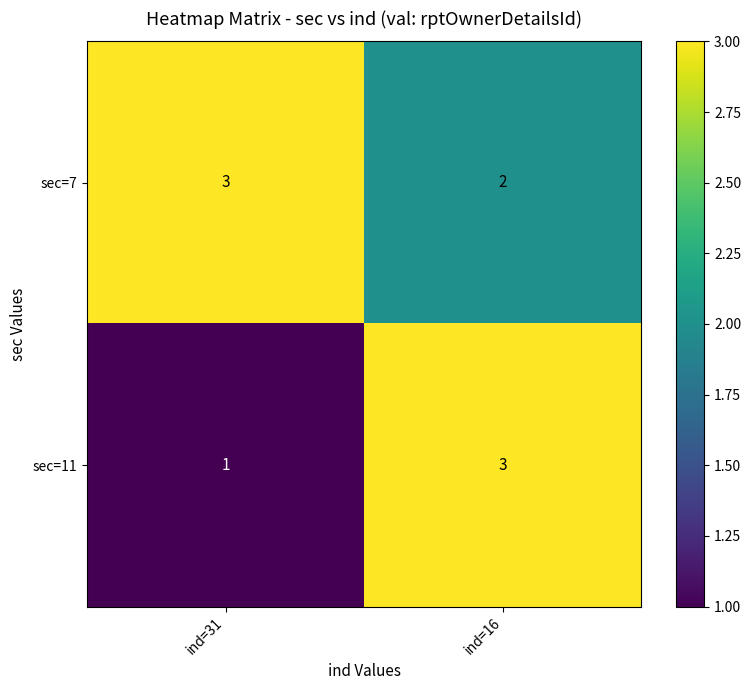

What is the maximum value shown in the chart?

3